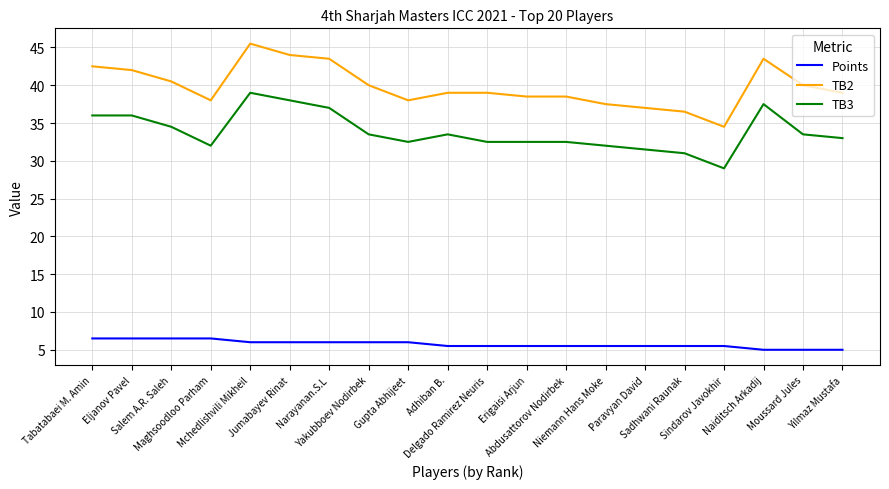

Which series has the widest spread of values?

TB2